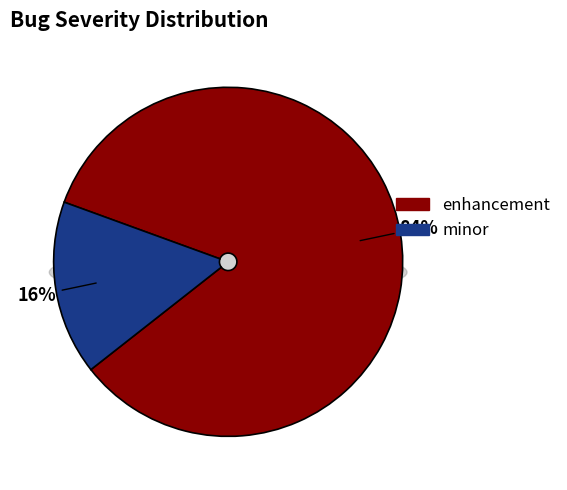

Does enhancement account for over 50% of the chart?

Yes